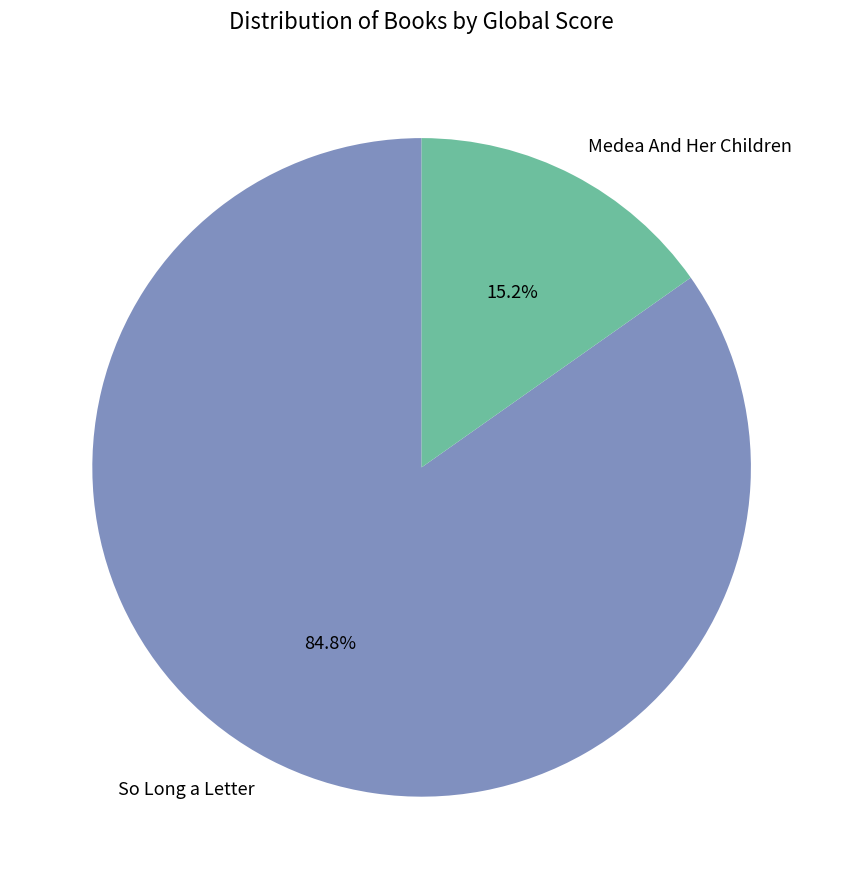

Is it true that Medea And Her Children is 27% of the pie?

False